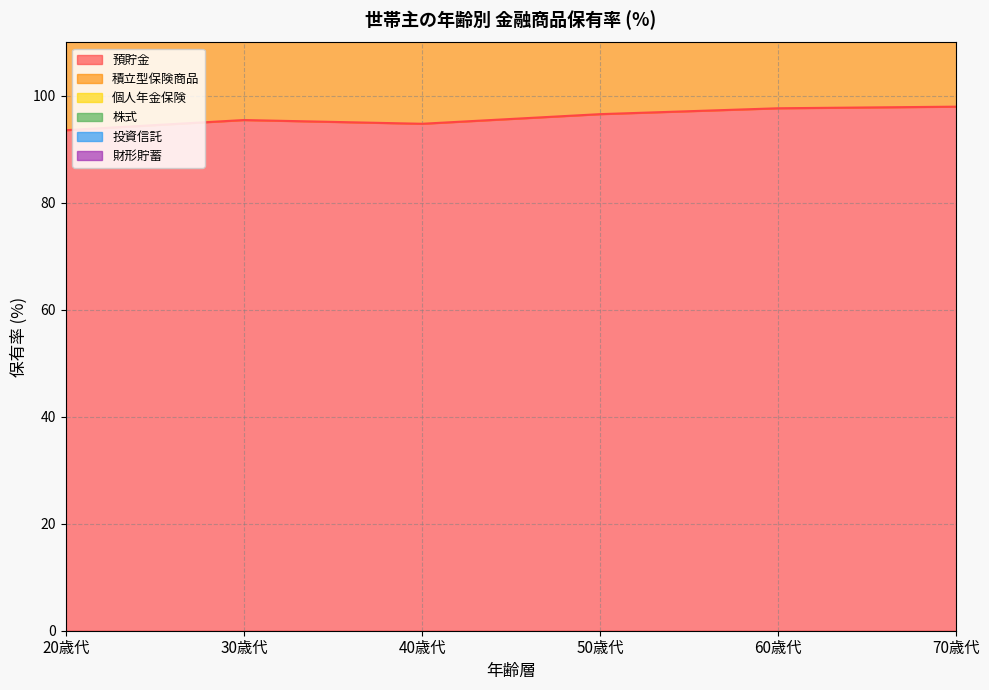

True or false: 財形貯蓄 has more than 2 points higher than both neighbors.

False